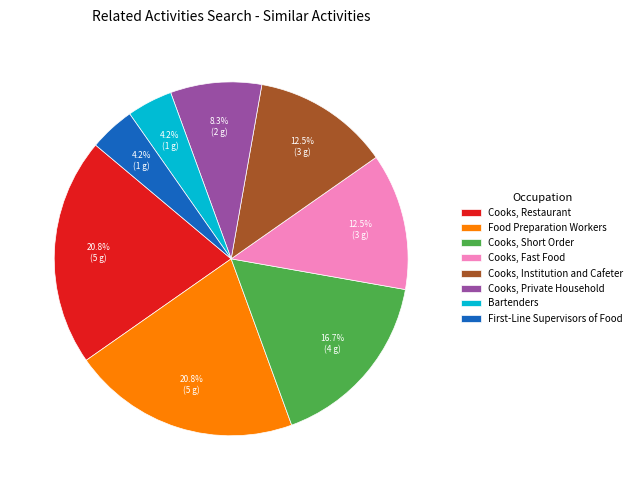

Does any single category account for the majority?

No